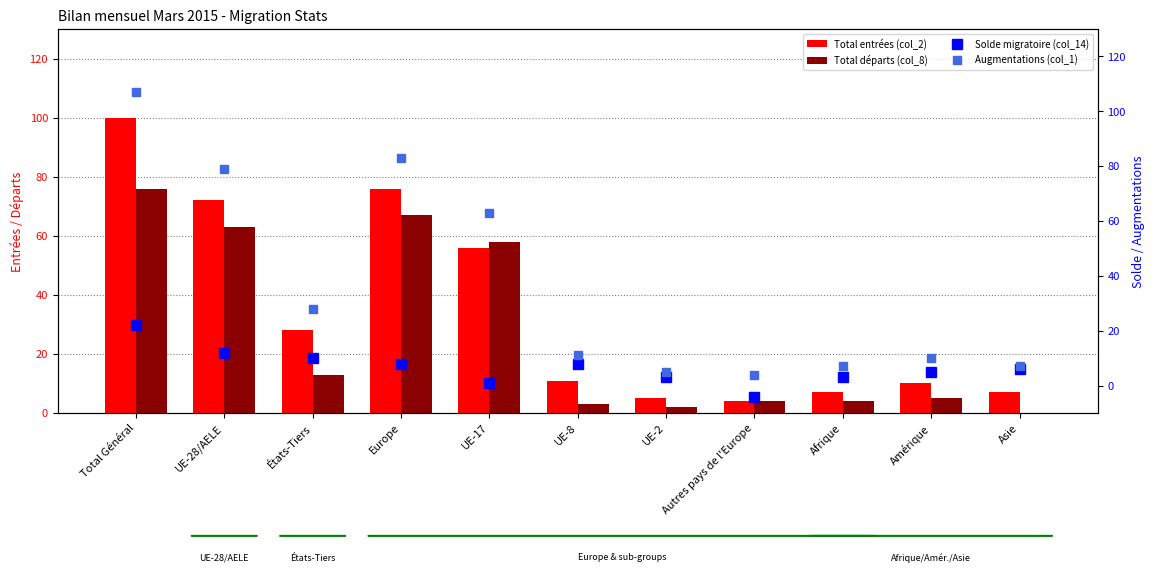

The Augmentations (col_1) series shows 7 at Asie. True or false?

True